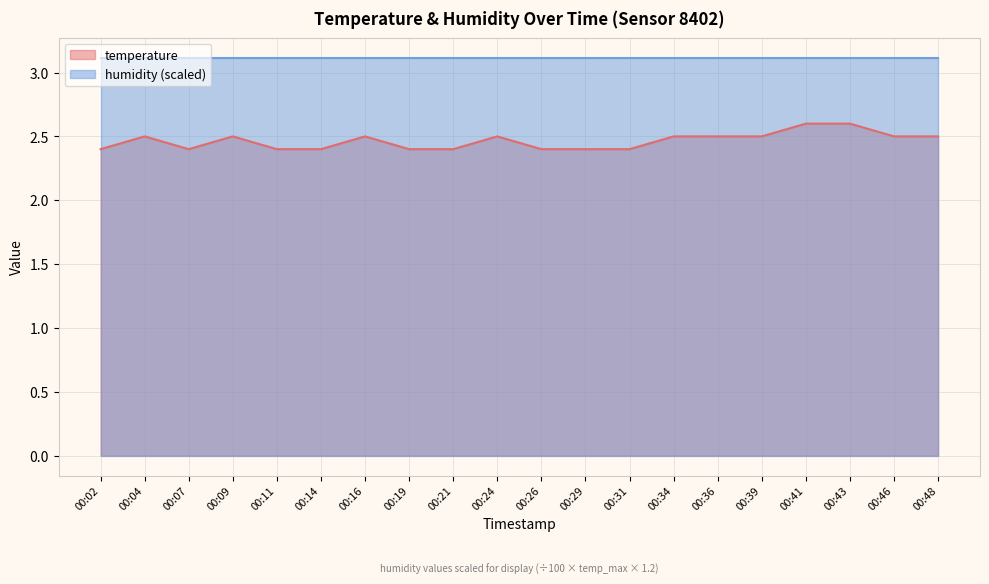

True or false: the data shows 2.5 at 00:24.

True